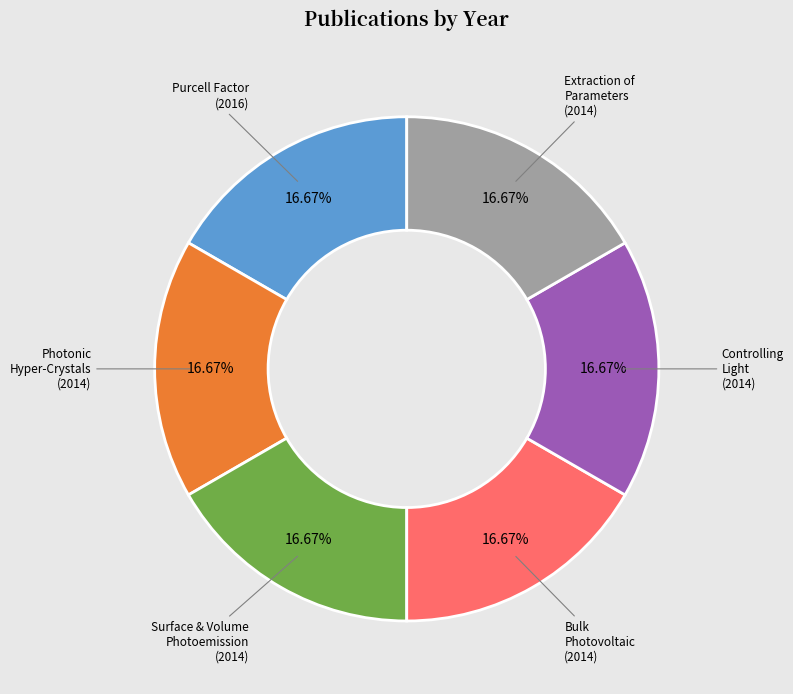

To the nearest percent, what is the average slice percentage?

17%